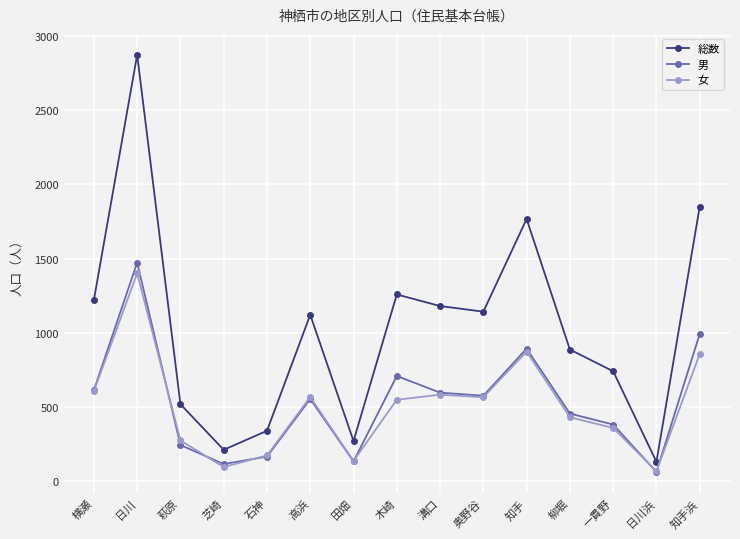

Where is the first local maximum for 女?

日川